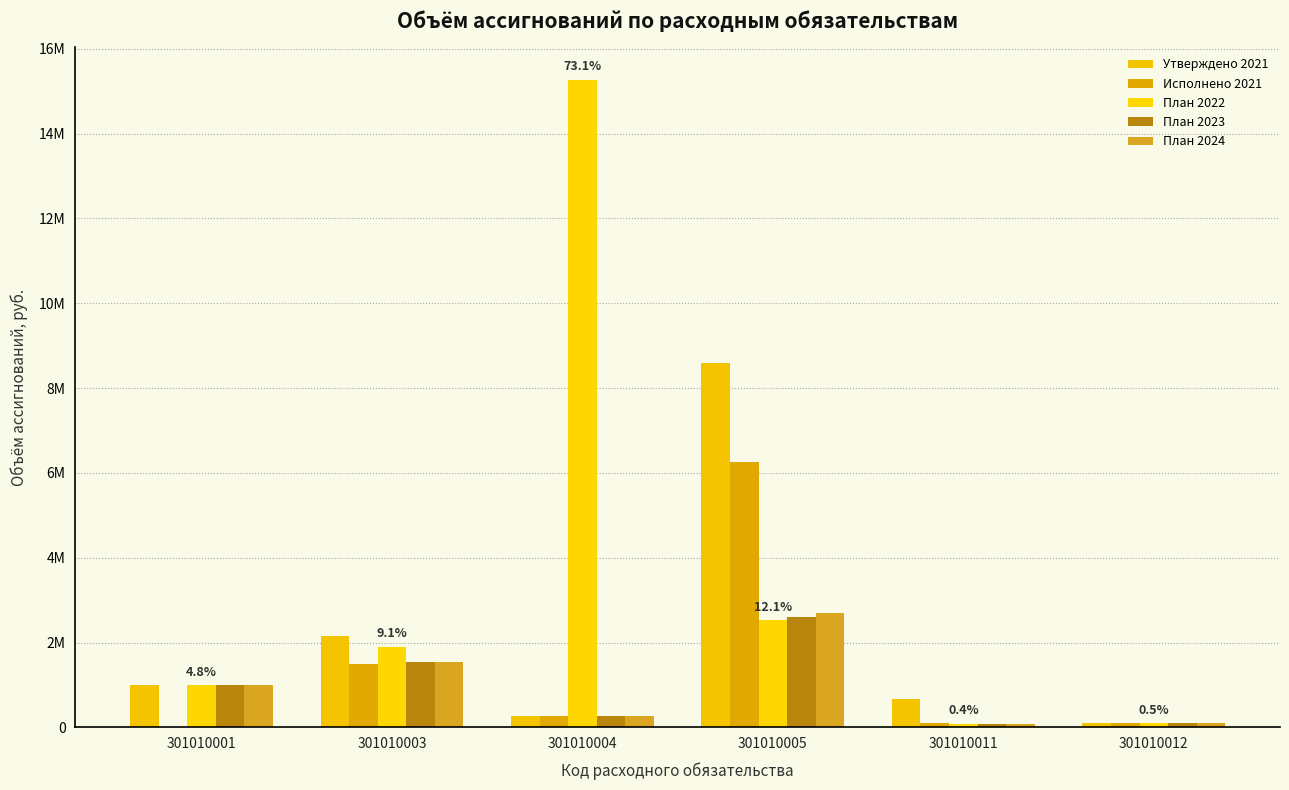

Reading right to left, what are all the values shown in this chart?

Утверждено 2021: 100000	676300	8602900	259100	2146100	1000000
Исполнено 2021: 100000	93800	6253700	258700	1486900	0
План 2022: 100000	88000	2525500	15274300	1901100	1000000
План 2023: 100000	88000	2601200	270000	1537100	1000000
План 2024: 100000	88000	2705300	270000	1537100	1000000